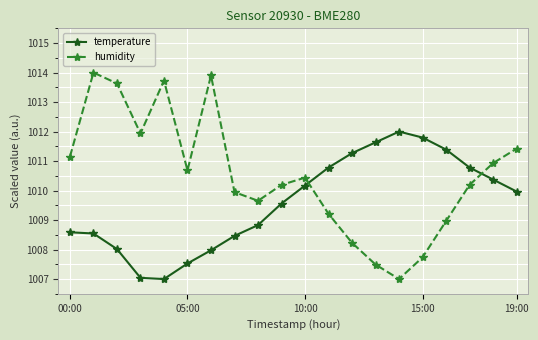

What is the difference between the maximum and minimum values in the humidity series?

7.0